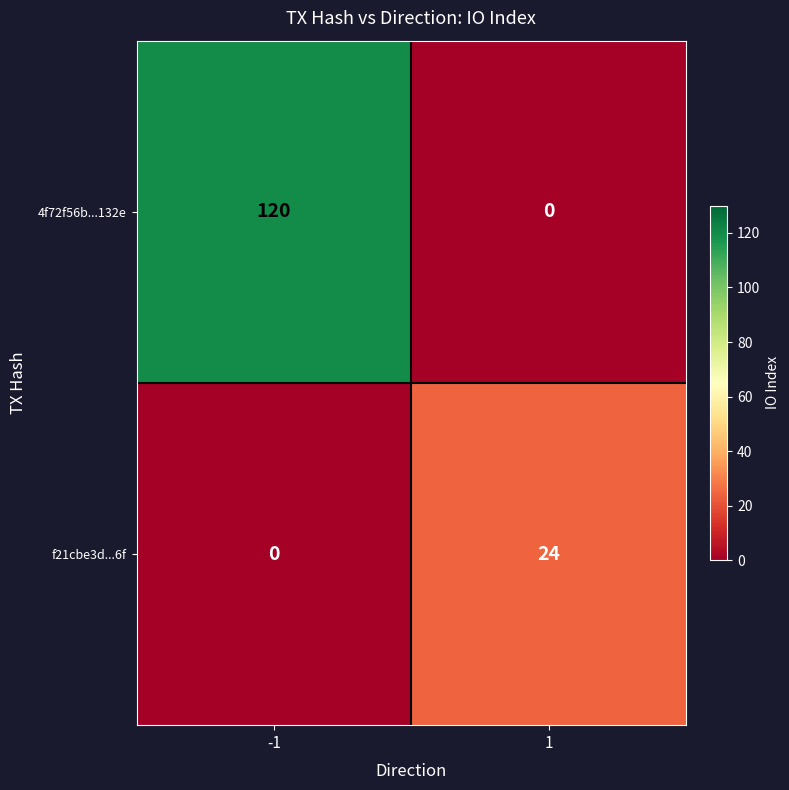

What is the total value across all series at 1?

24